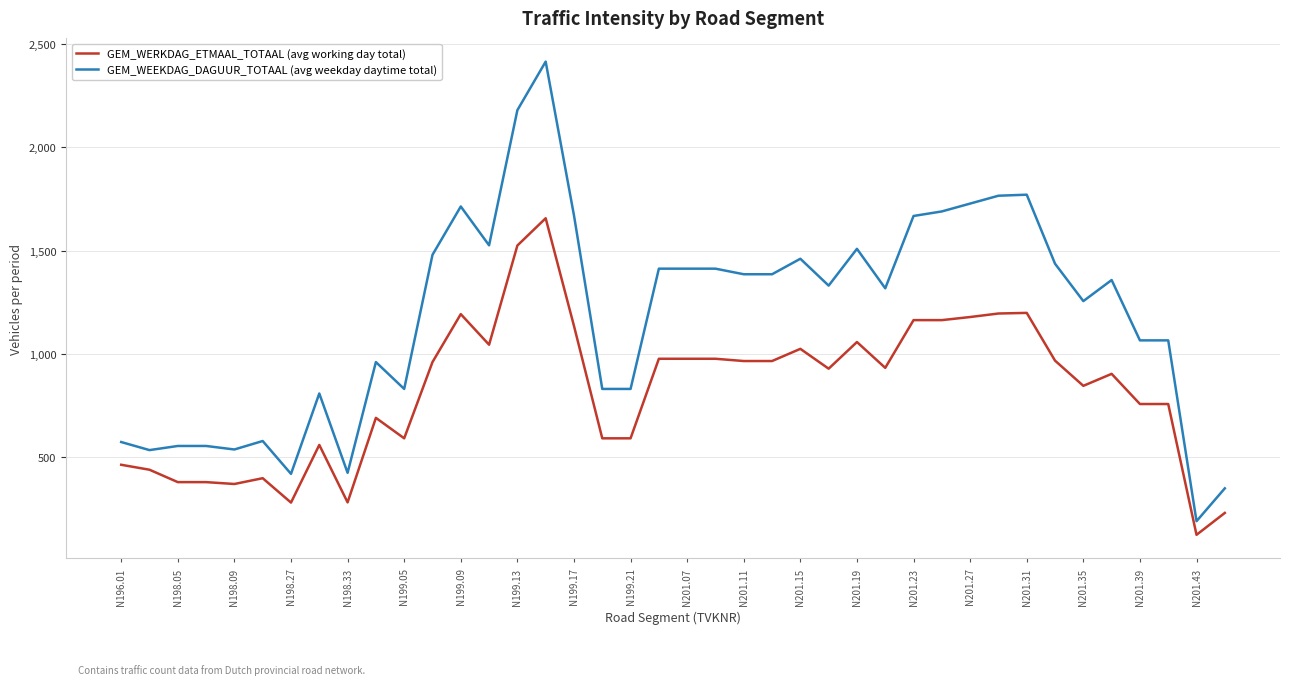

Which series has the widest spread of values?

GEM_WEEKDAG_DAGUUR_TOTAAL (avg weekday daytime total)